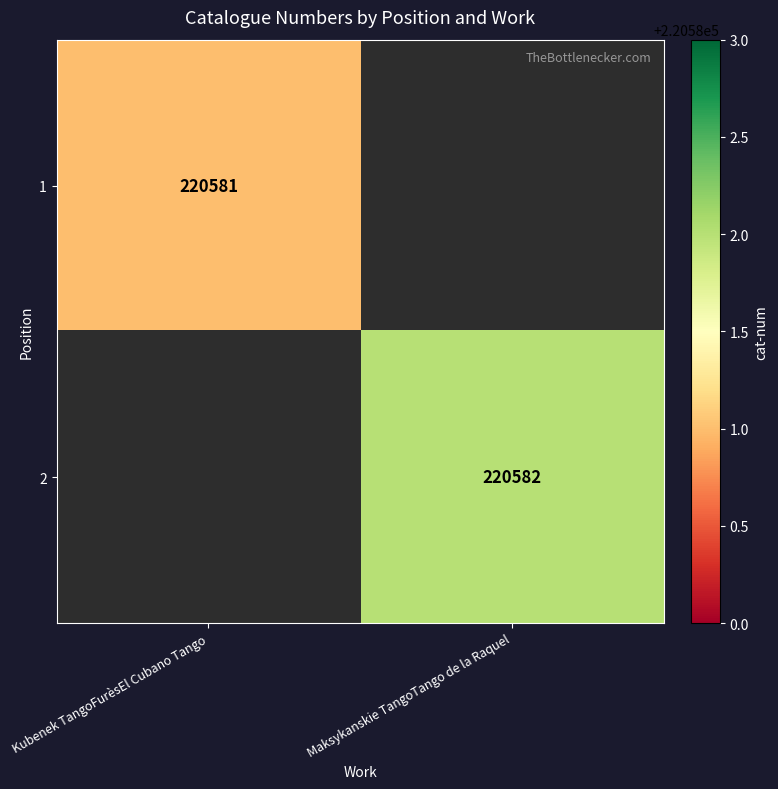

Is it true that 1 equals 288533 at Kubenek TangoFurèsEl Cubano Tango?

False